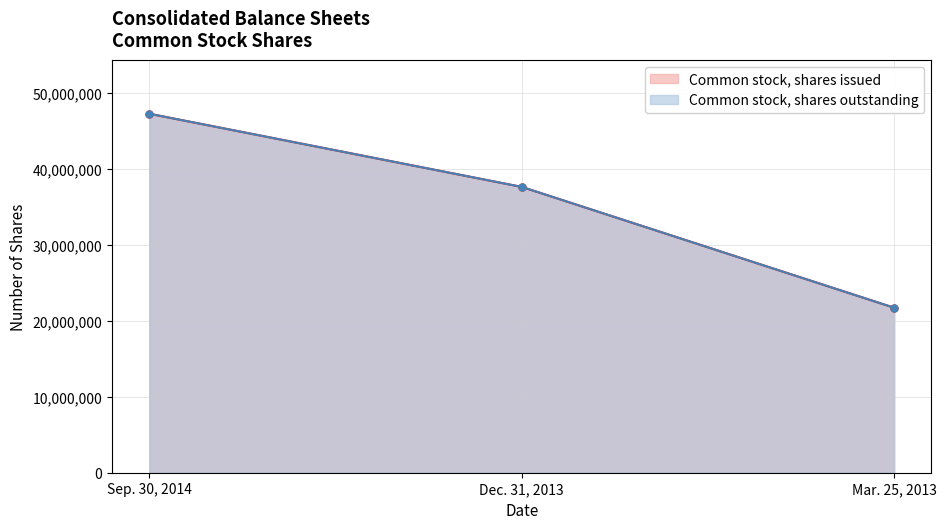

Reading left to right, list all the values displayed in this chart.

Common stock, shares issued: 47216963	37593910	21700000
Common stock, shares outstanding: 47216963	37593910	21700000